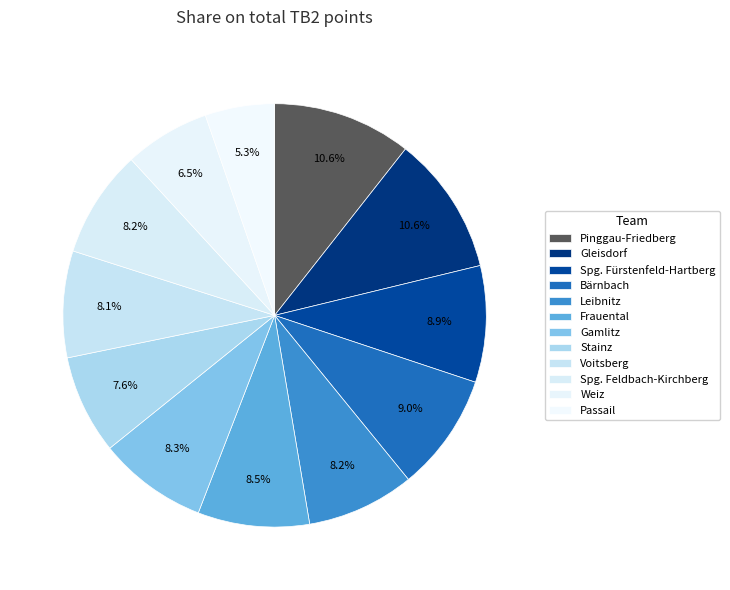

How many segments does this pie chart have?

12